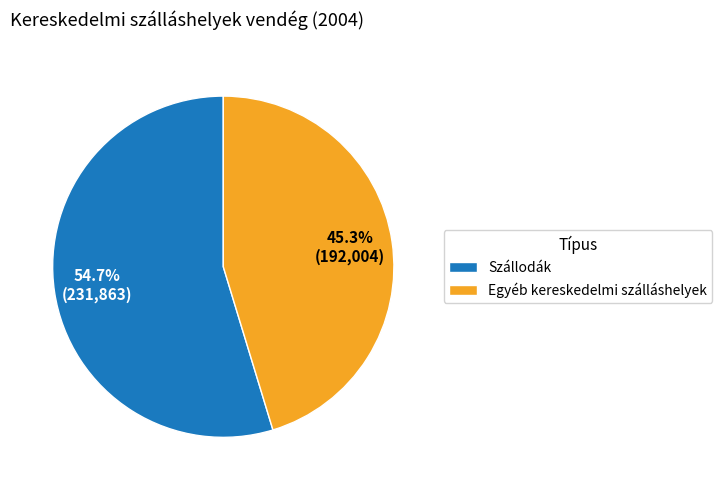

What percentage is NOT represented by Egyéb kereskedelmi szálláshelyek?

54.7%